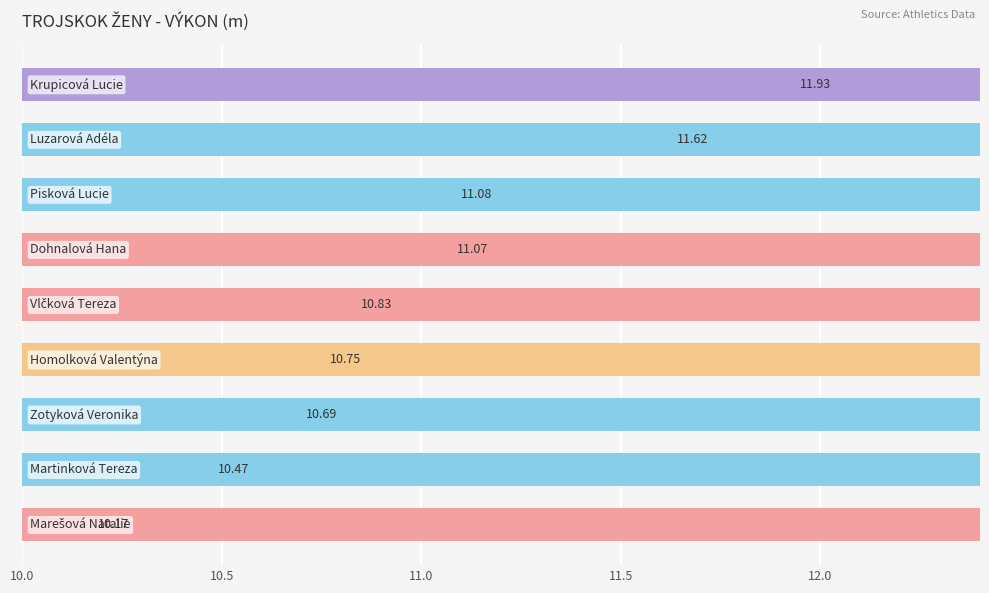

Is it true that the value at Pisková Lucie is 11.1?

True